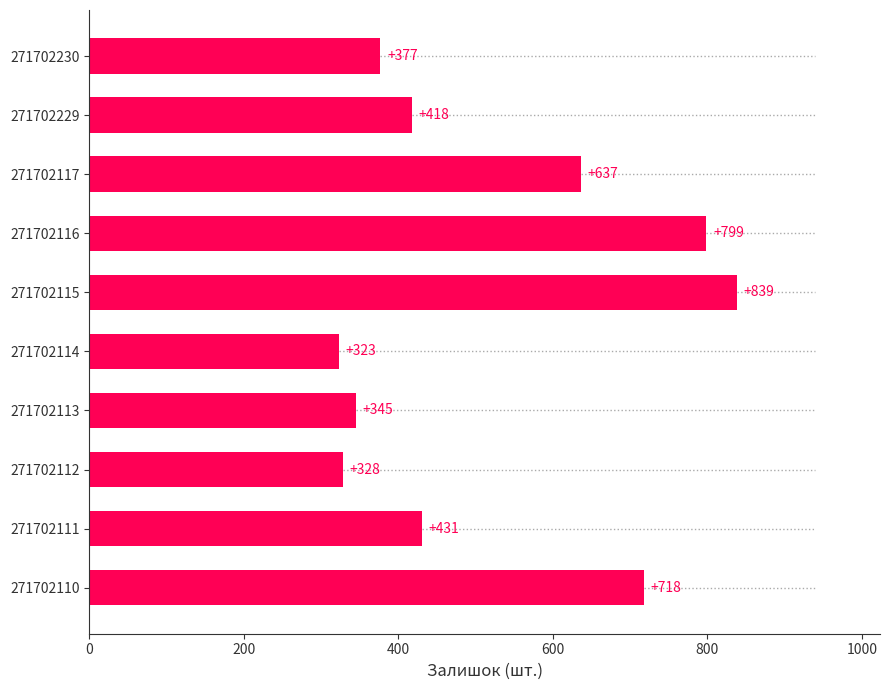

How many values are below 431?

5